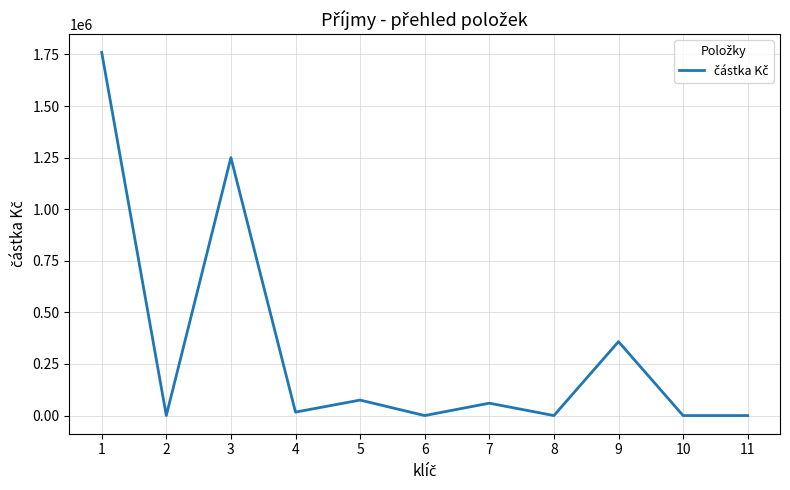

The value at 3 is 1250000. True or false?

True